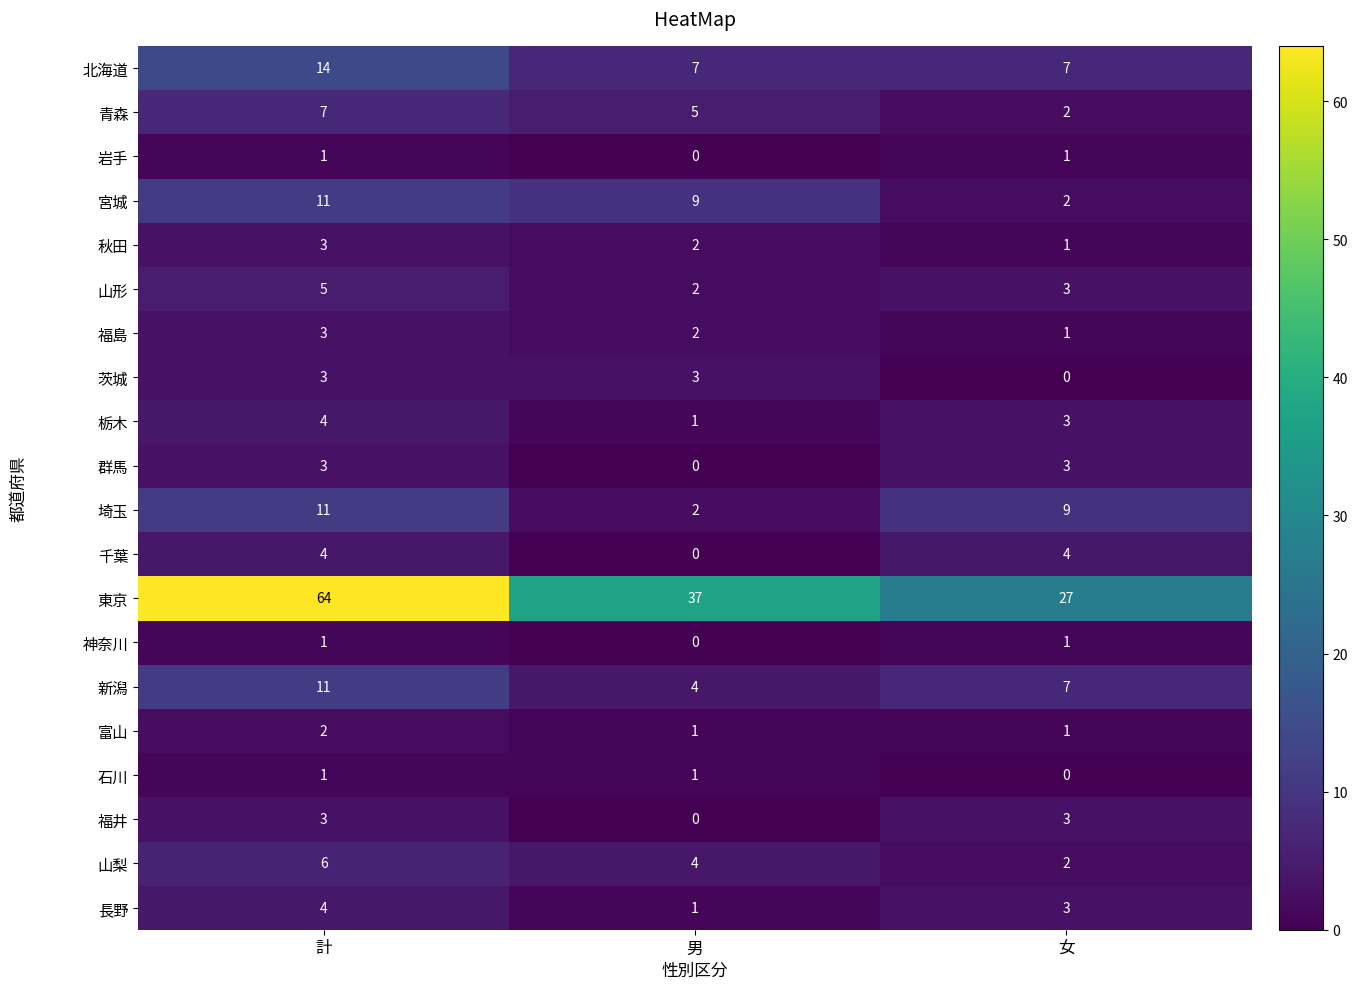

True or false: 福島 has a value of 2 at 男.

True